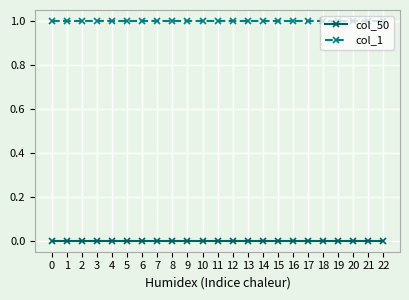

Rank the series by their average value, from lowest to highest.

col_50, col_1